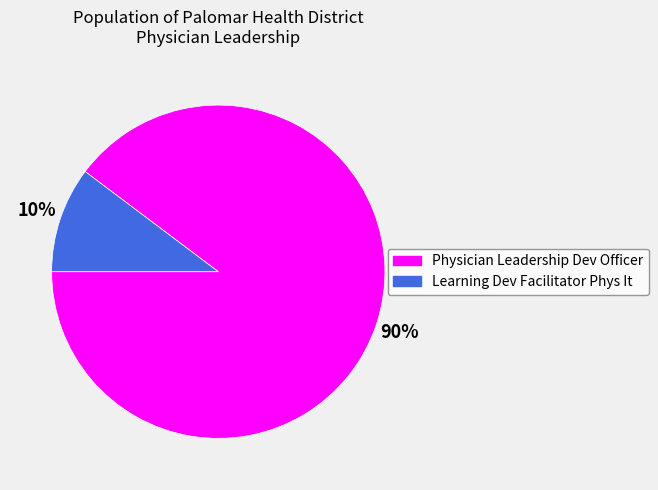

To the nearest percent, what is the average slice percentage?

50%